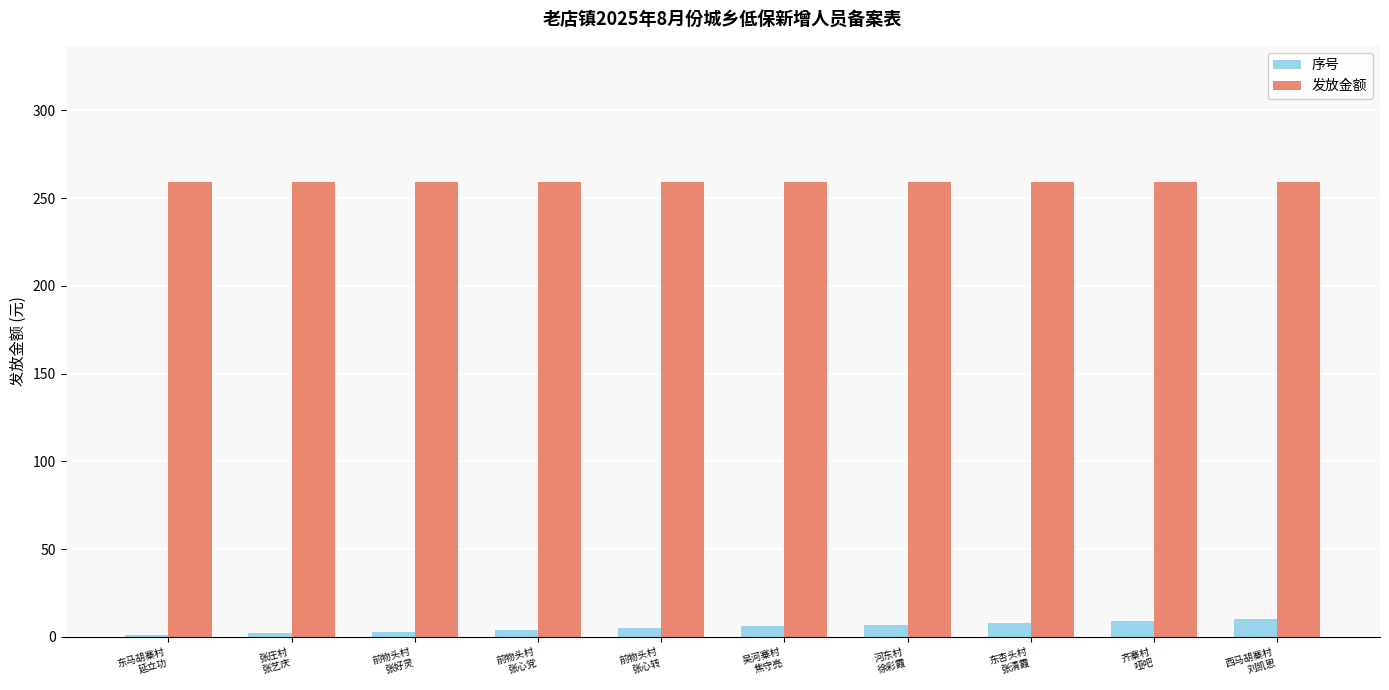

What is the highest value of the 发放金额 series?

259